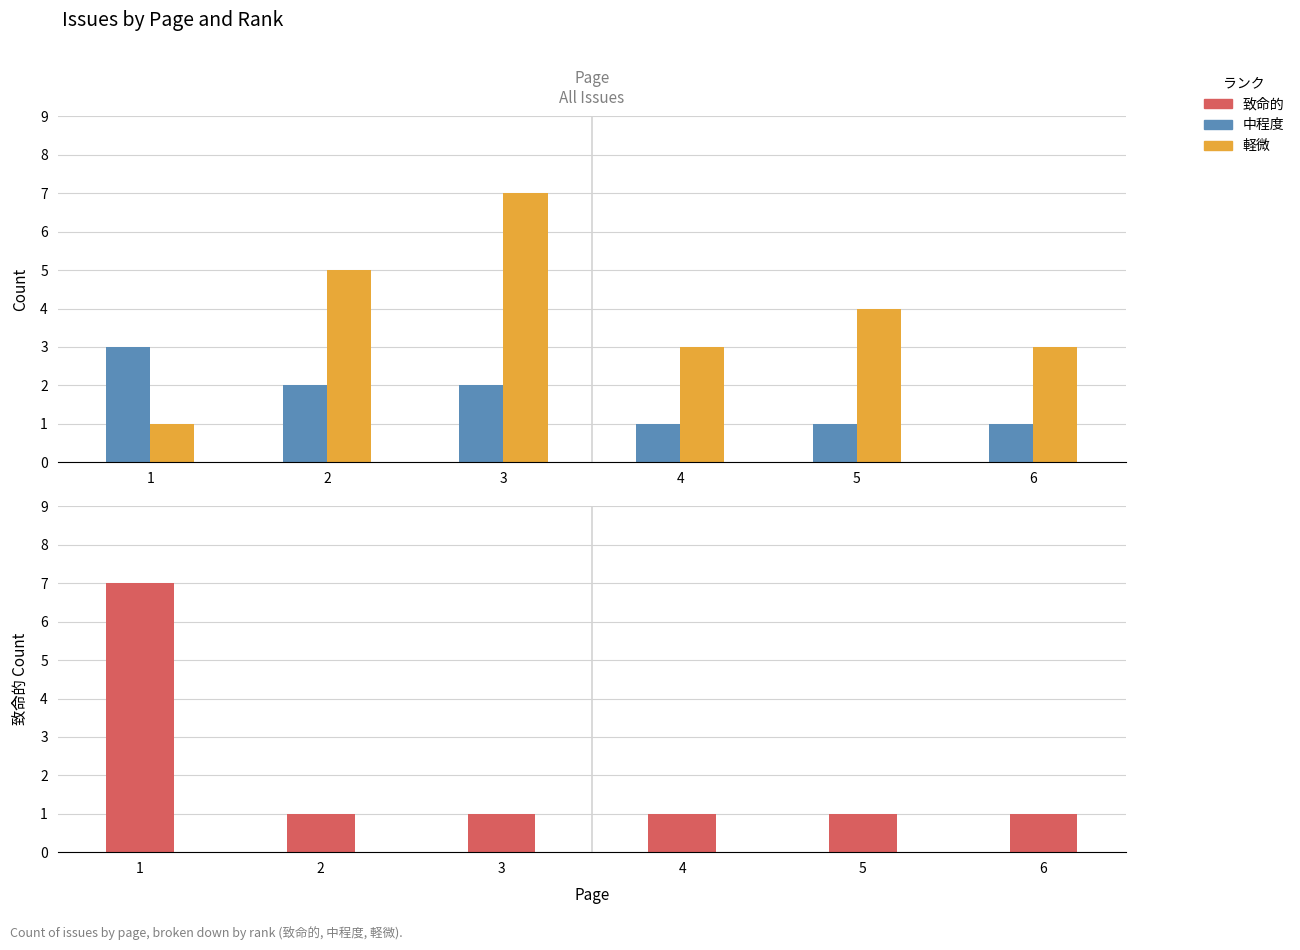

What is the average value of the 致命的 series?

2